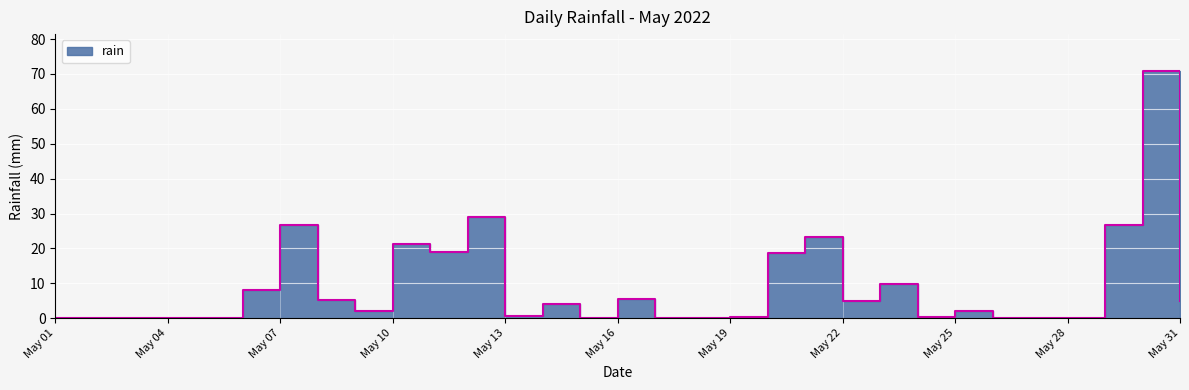

At which label is the value closest to 35?

2022-05-12